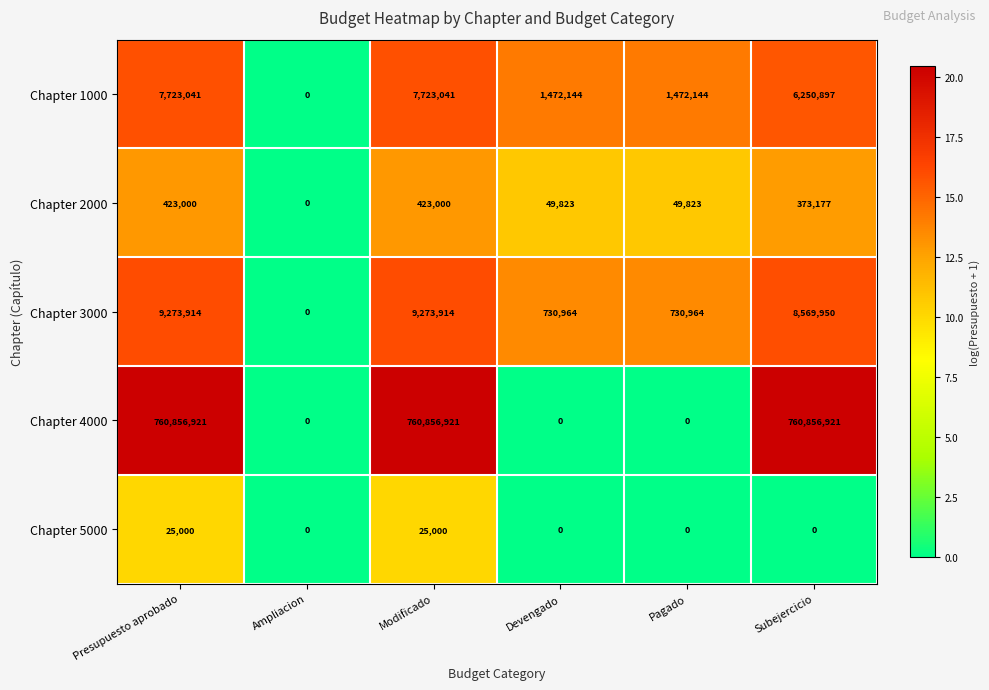

At how many categories does at least one series exceed 6?

5